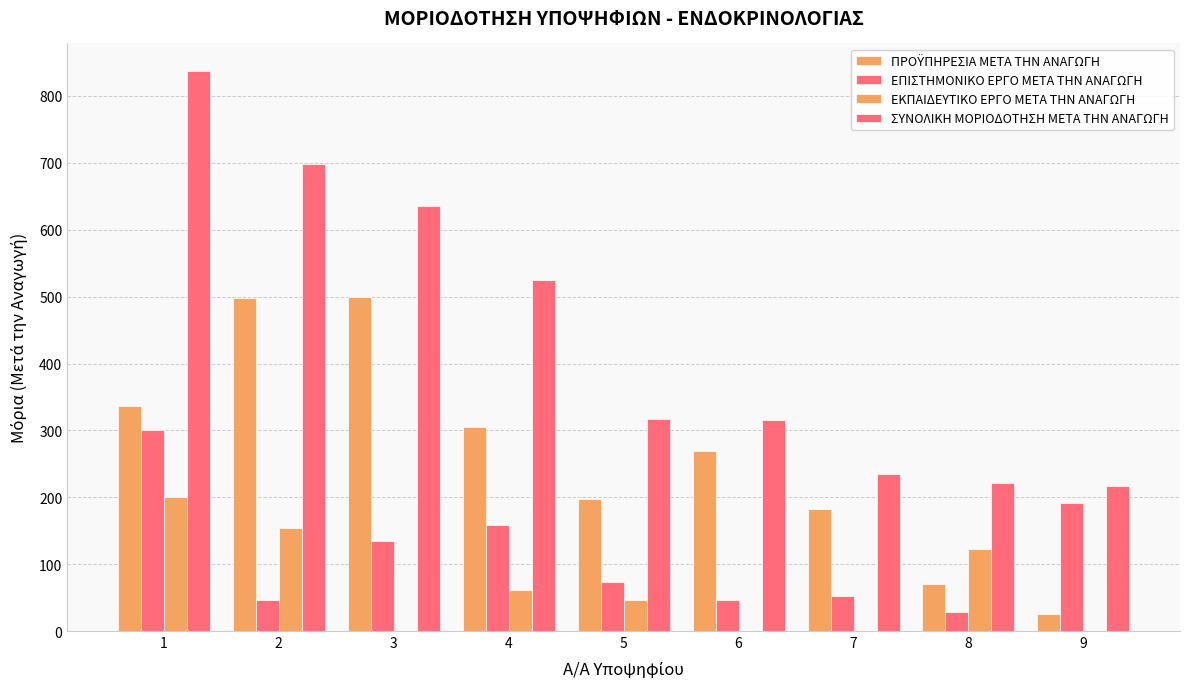

Are the bars horizontal?

No